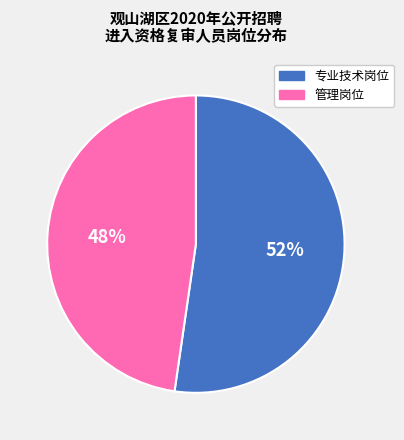

Between 管理岗位 and 专业技术岗位, which is larger?

专业技术岗位